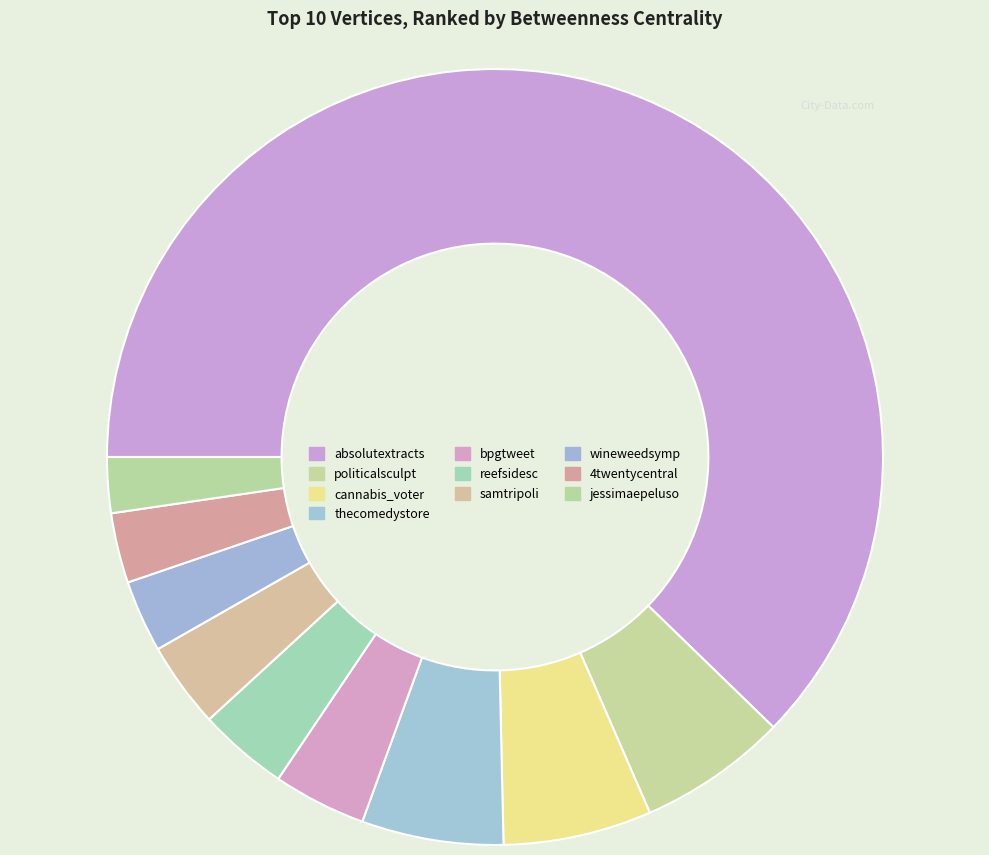

Is it true that cannabis_voter is 6% of the pie?

True